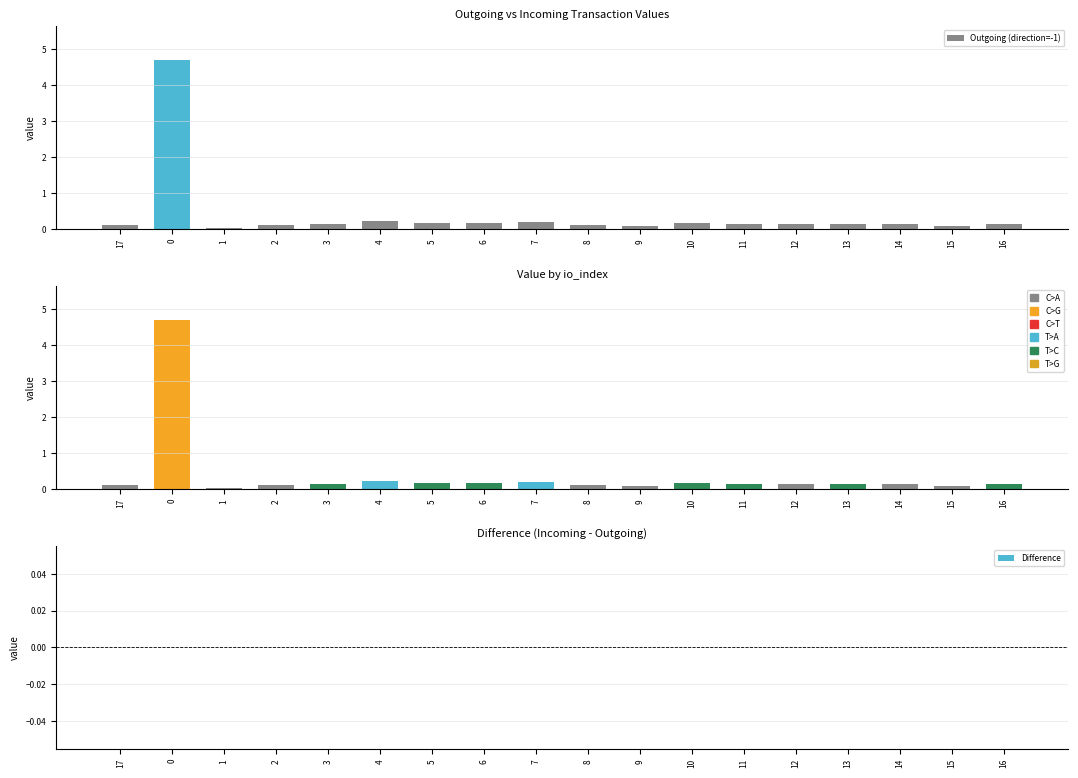

Which category has the lowest value across all series?

17